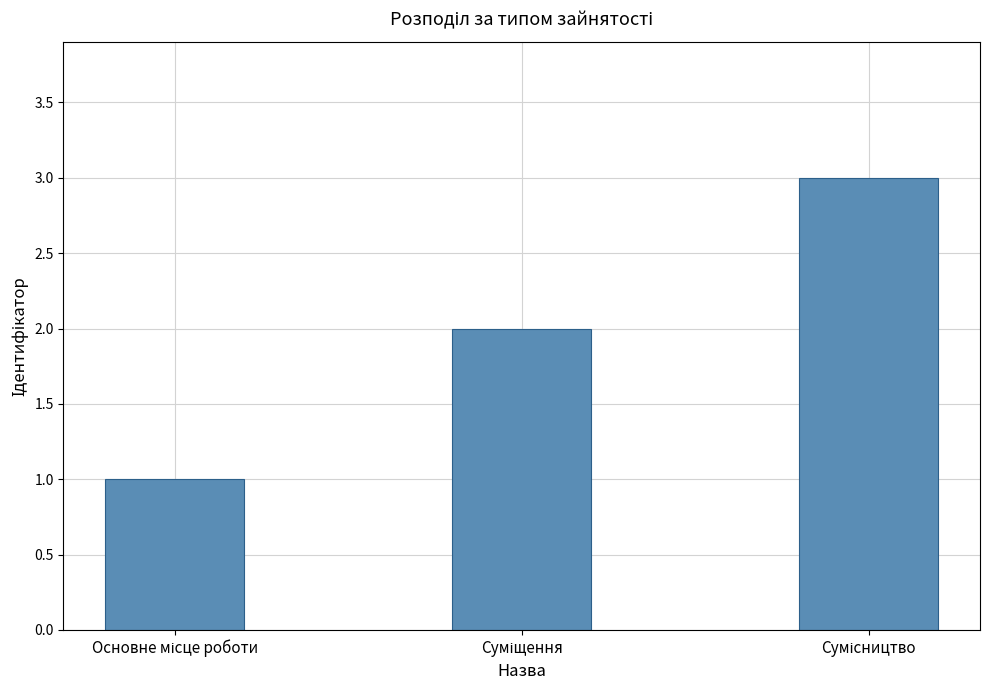

What is the sum of all values?

6